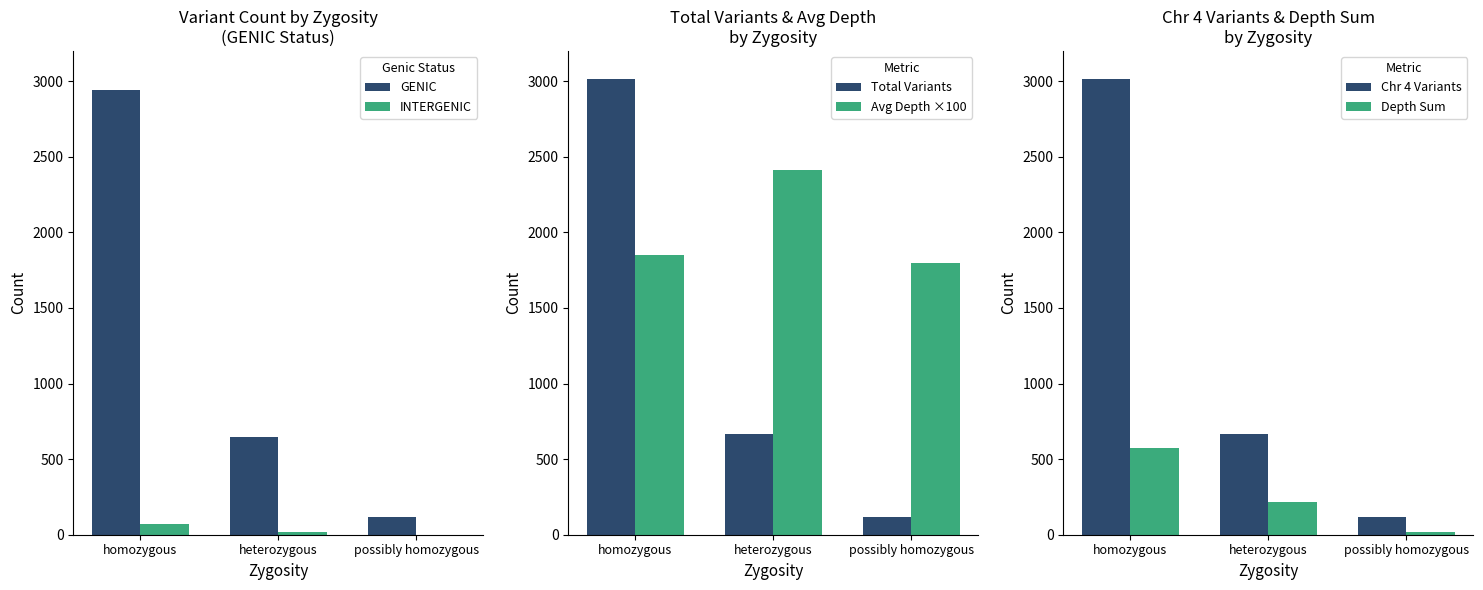

The GENIC series shows 982 at heterozygous. True or false?

False